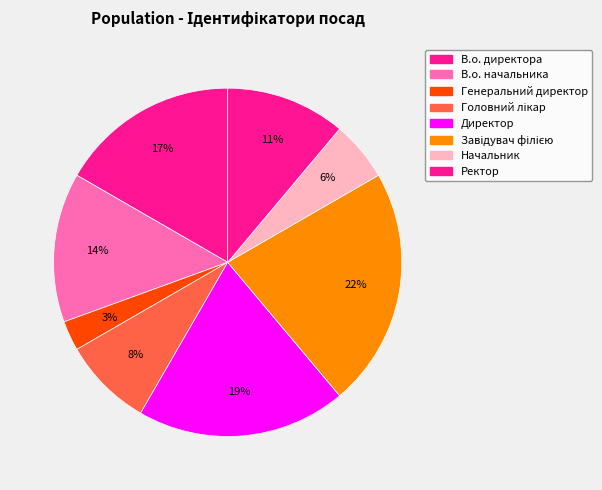

Rank the categories by value from lowest to highest.

Генеральний директор, Начальник, Головний лікар, Ректор, В.о. начальника, В.о. директора, Директор, Завідувач філією